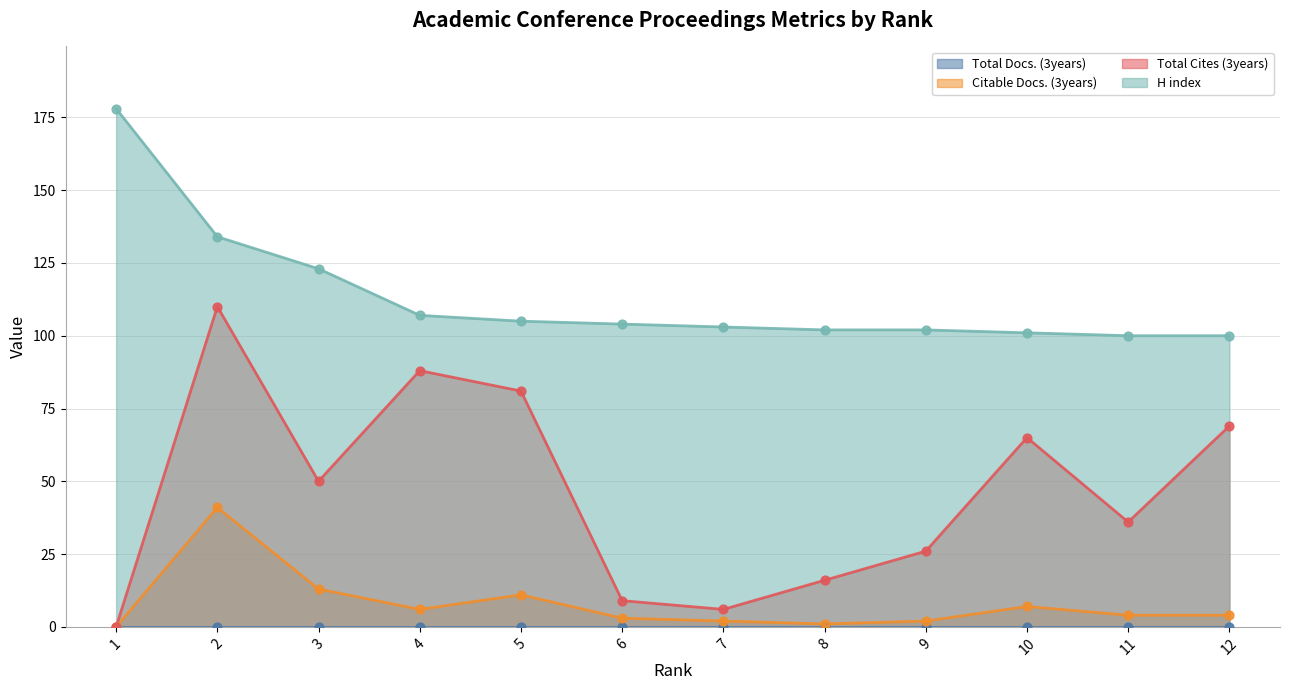

What is the total value across all series at 11?

140